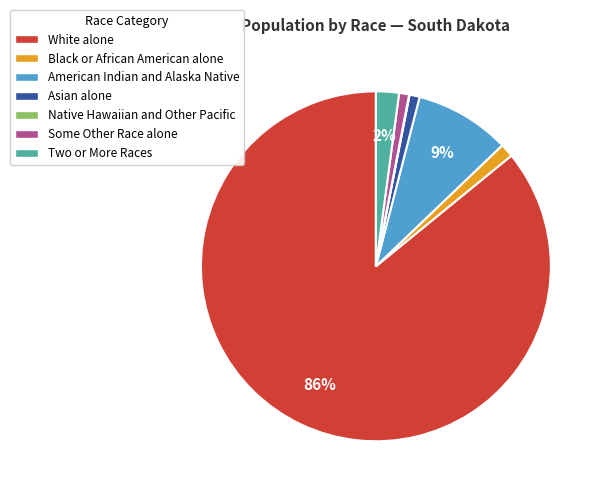

Is the sum of Two or More Races and Some Other Race alone greater than half?

No